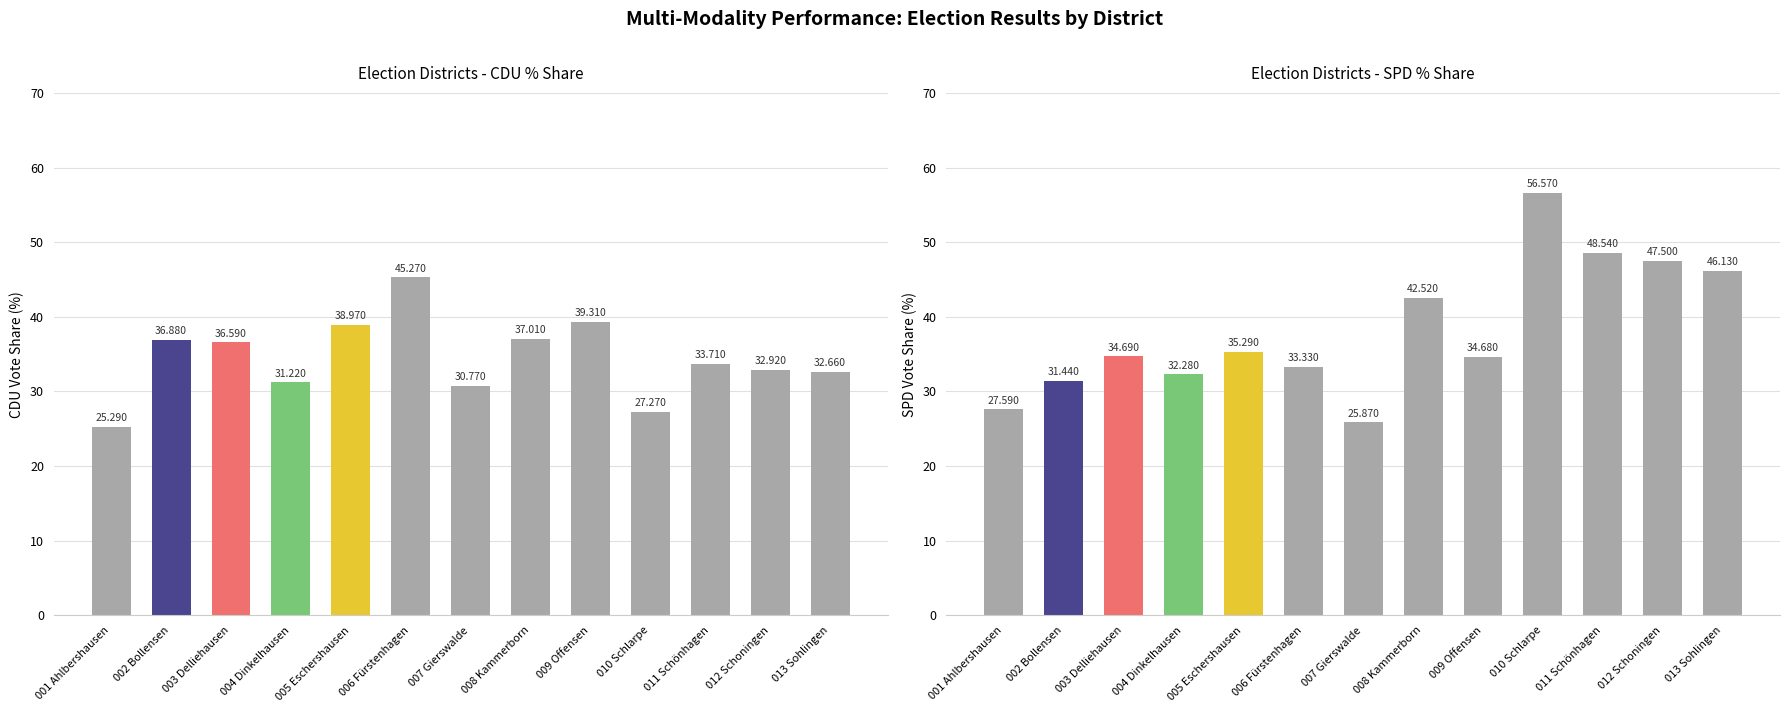

What is the sum of the SPD_Proz values at 011 Schönhagen and 005 Eschershausen?

83.8